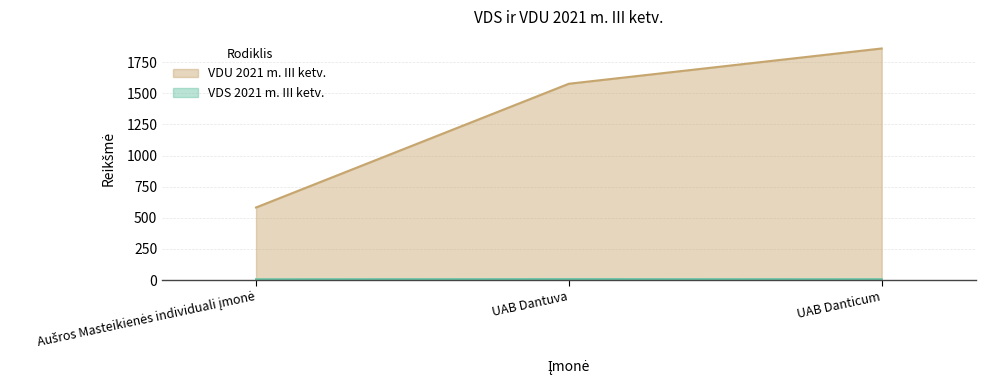

What is the sum of all VDU 2021 m. III ketv. values?

4019.0